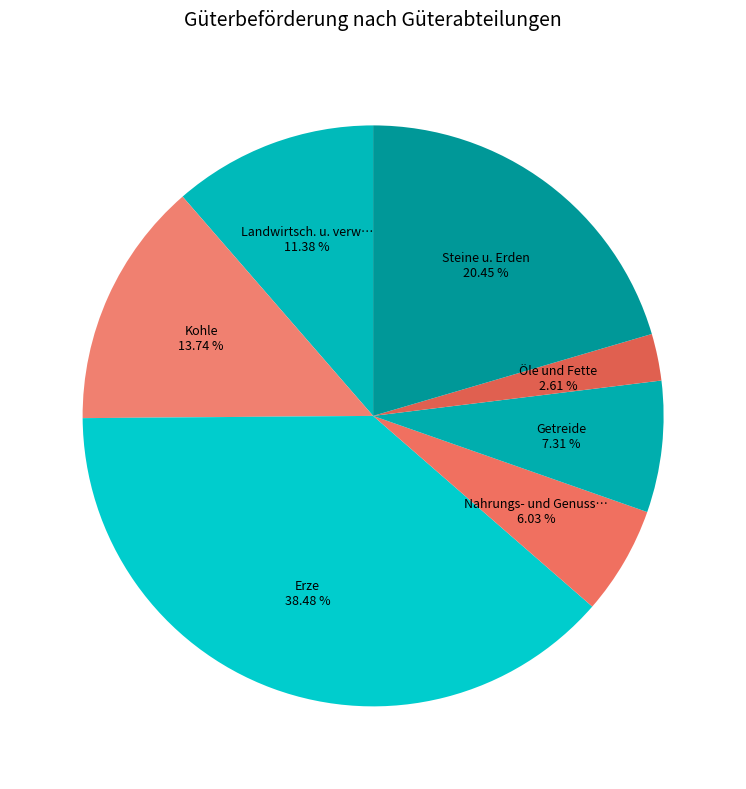

How many slices are in this pie chart?

7